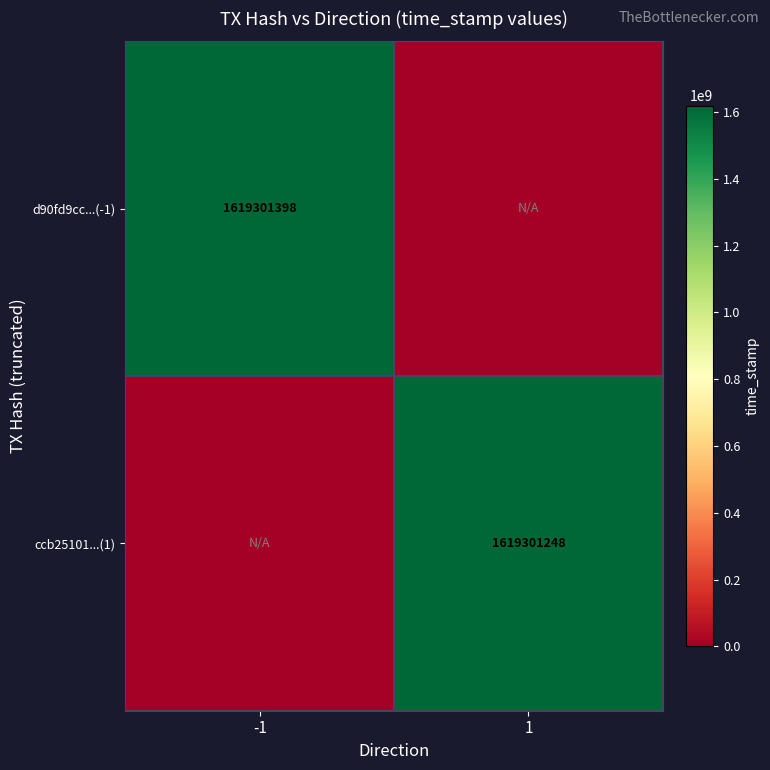

Is it true that ccb25101...(1) equals 1619301248 at 1?

True